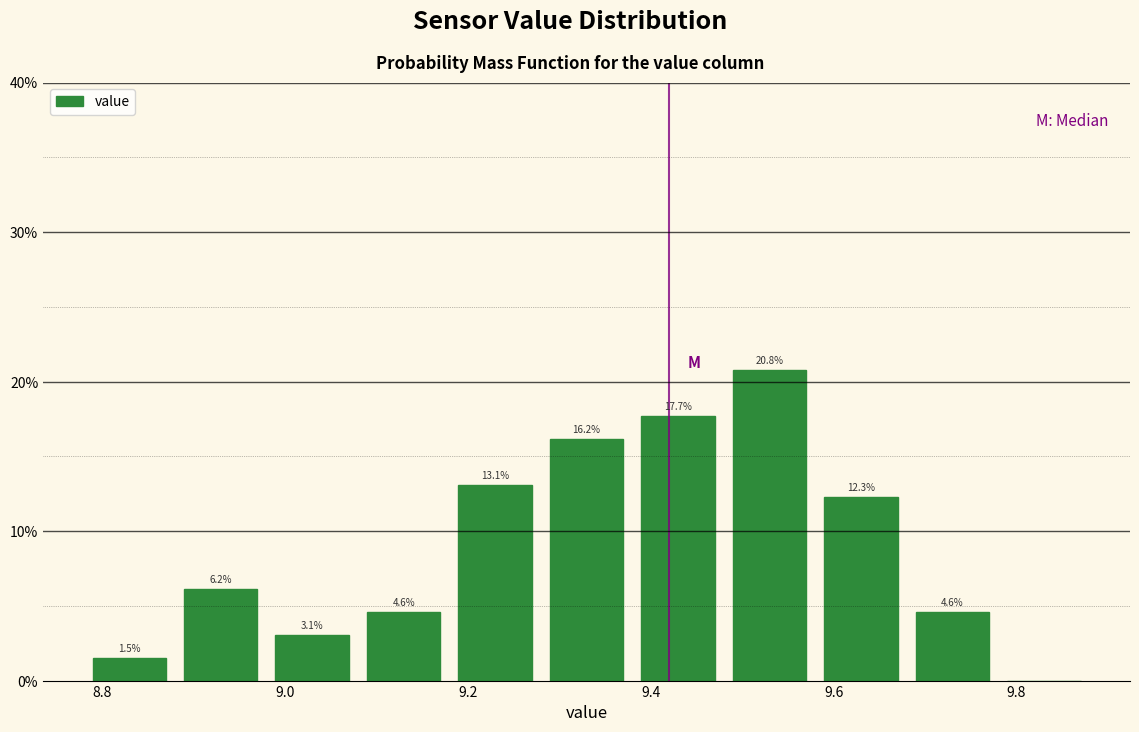

Over which range of the x-axis is the bar tallest?

9.48 to 9.58